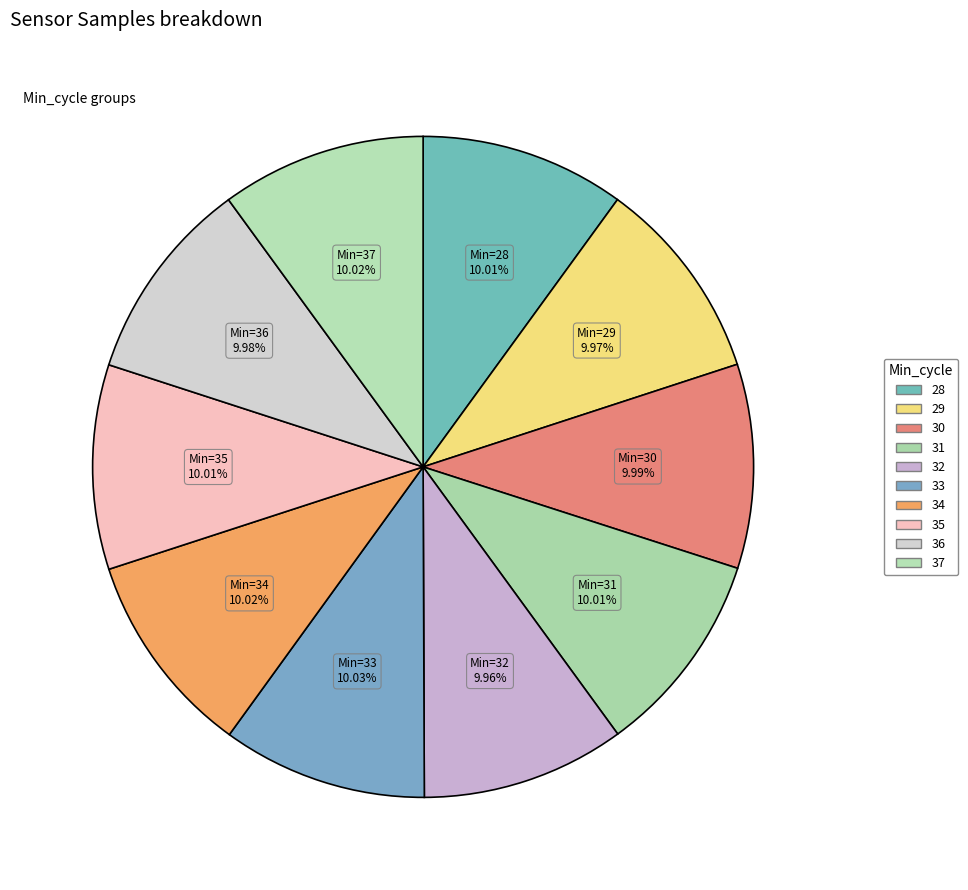

Count the number of slices in the pie.

10